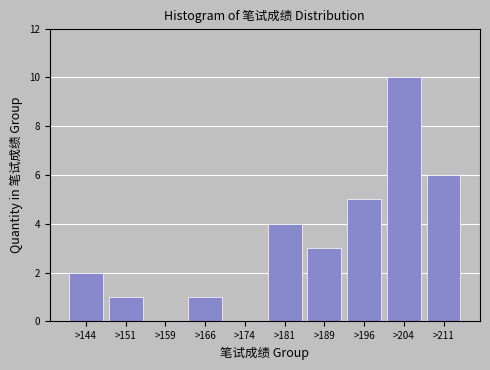

Reading left to right, transcribe all the data shown in this chart.

>144=2	>151=1	>159=0	>166=1	>174=0	>181=4	>189=3	>196=5	>204=10	>211=6